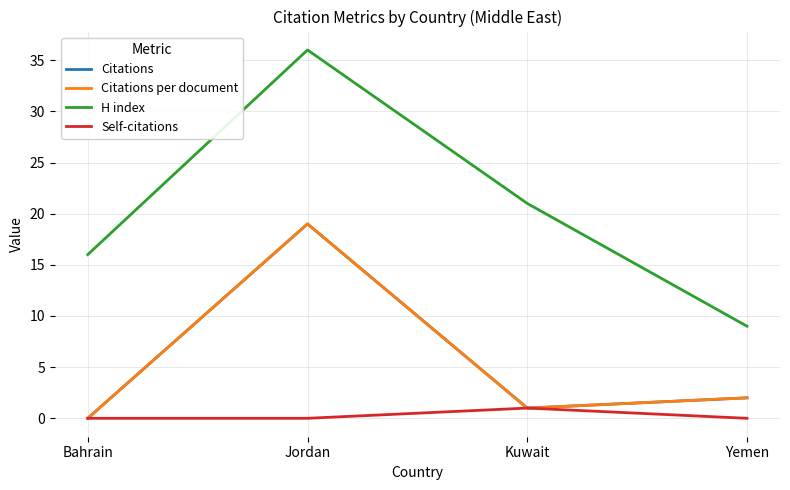

Between Bahrain and Kuwait, which series saw the biggest shift?

H index